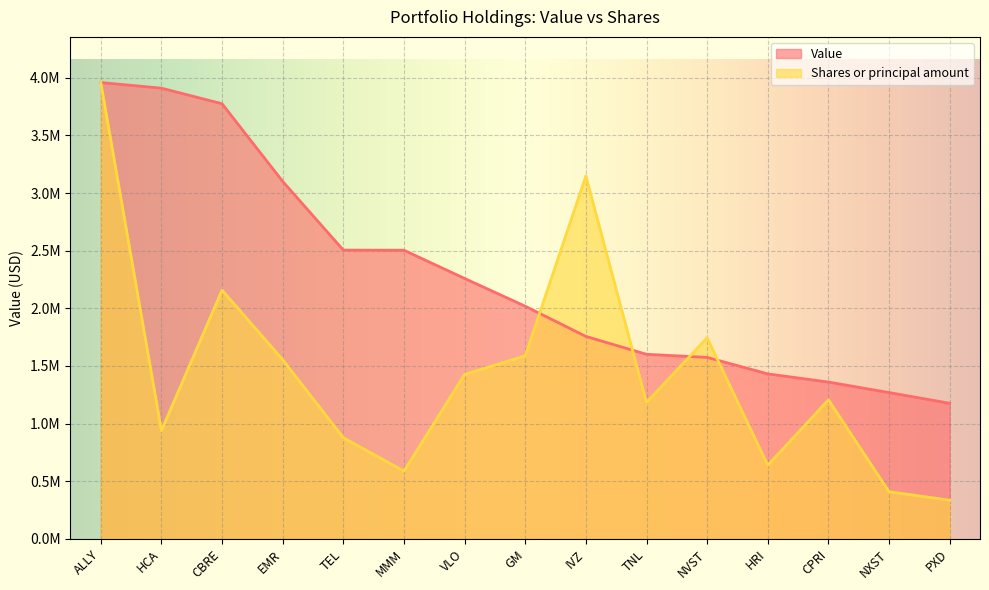

What is the sum of the Shares or principal amount values at TNL and CBRE?

3340533.4